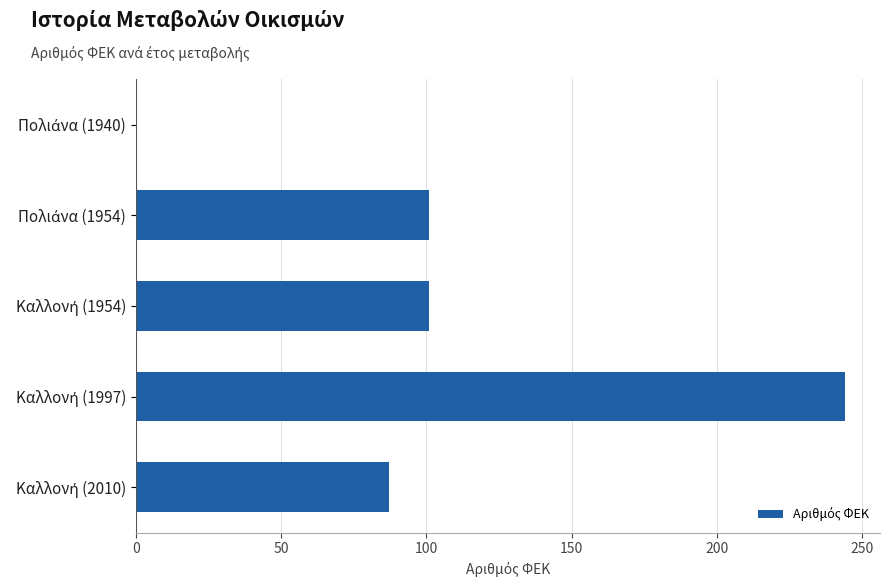

What is the greatest value displayed?

244